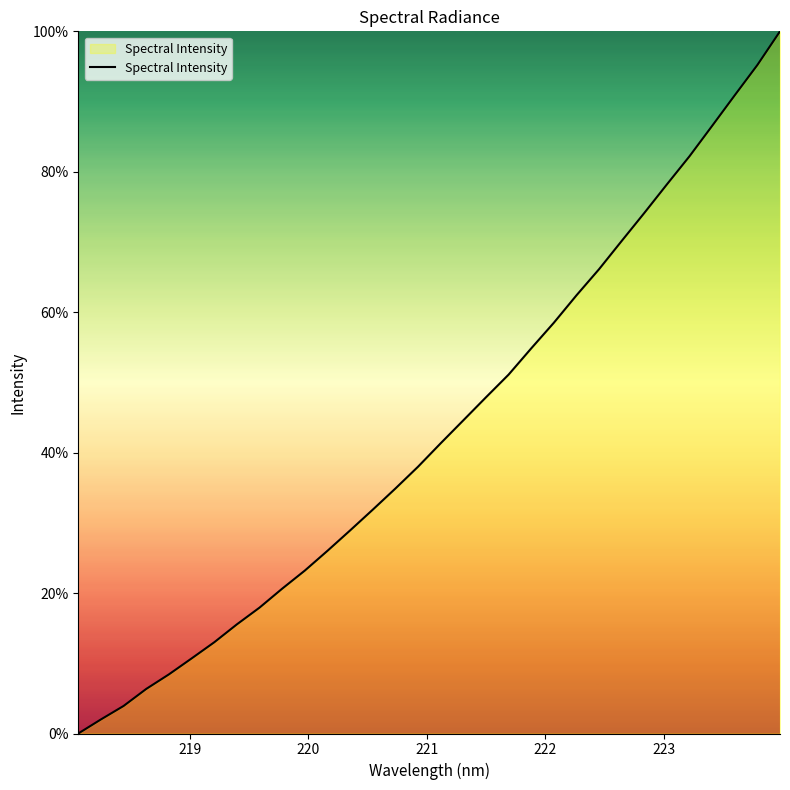

What is the greatest value displayed?

100.0